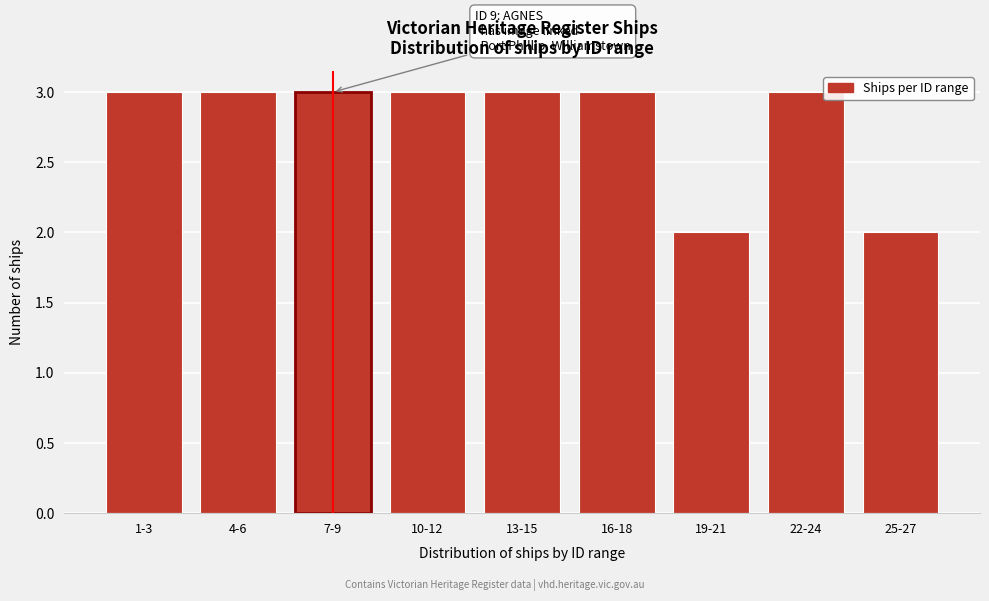

Reading left to right, extract all data points from this chart.

3	3	3	3	3	3	2	3	2